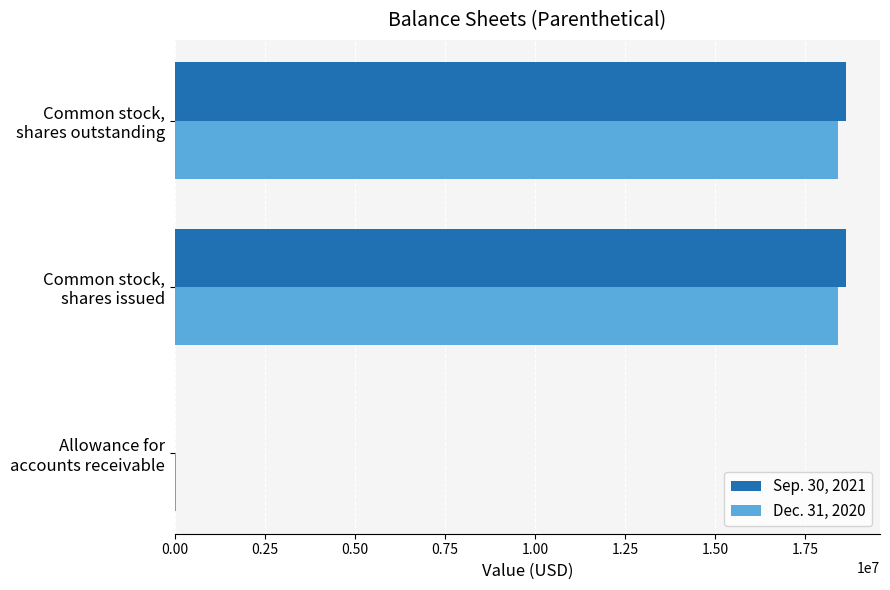

What is the maximum value shown in the chart?

18643281